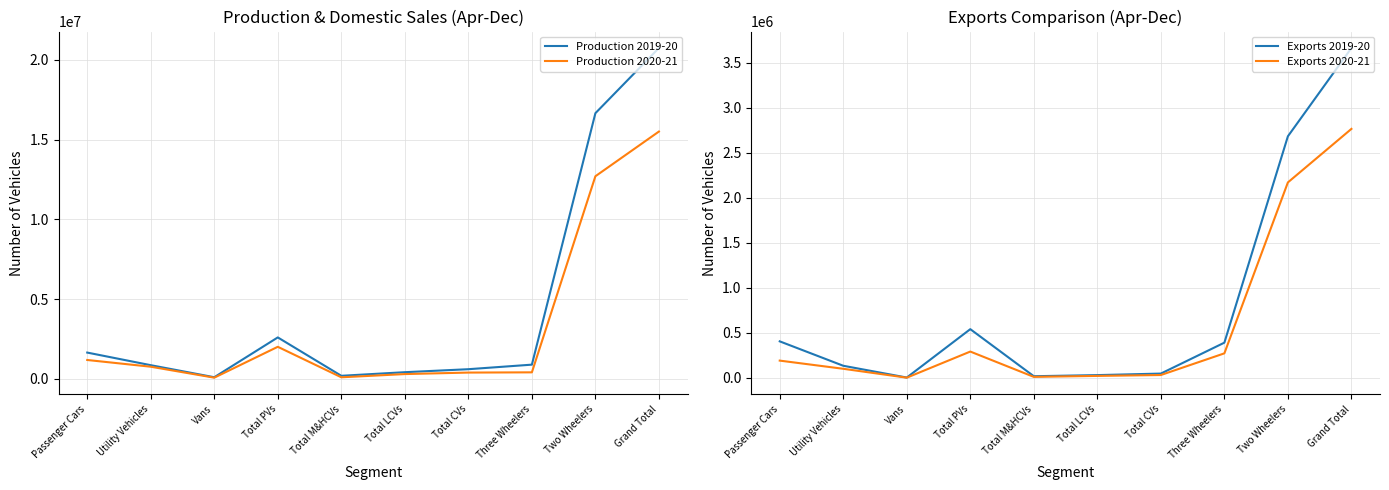

Count the number of data series in this chart.

4